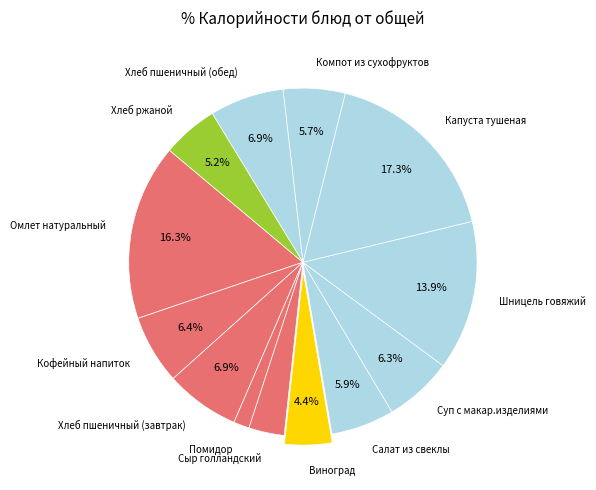

True or false: Помидор accounts for 11% of the total.

False